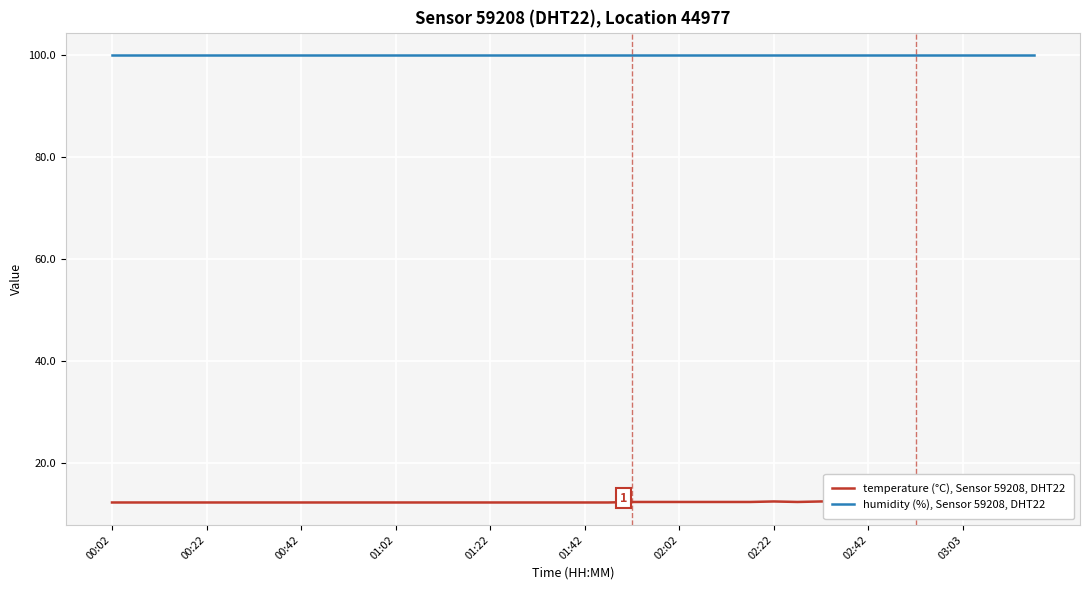

What is the value of the temperature (°C), Sensor 59208, DHT22 point at the 17th from the left?

12.2